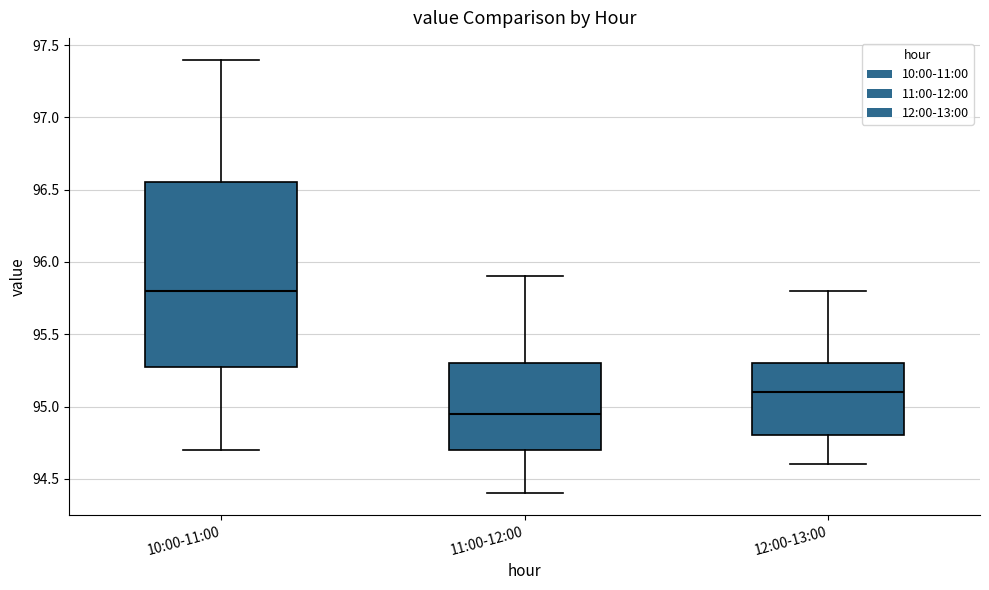

Where does the median line of the box for 12:00-13:00 sit on the y-axis? The values are not printed on the chart, so give them approximately, as read against the axis.

95.10